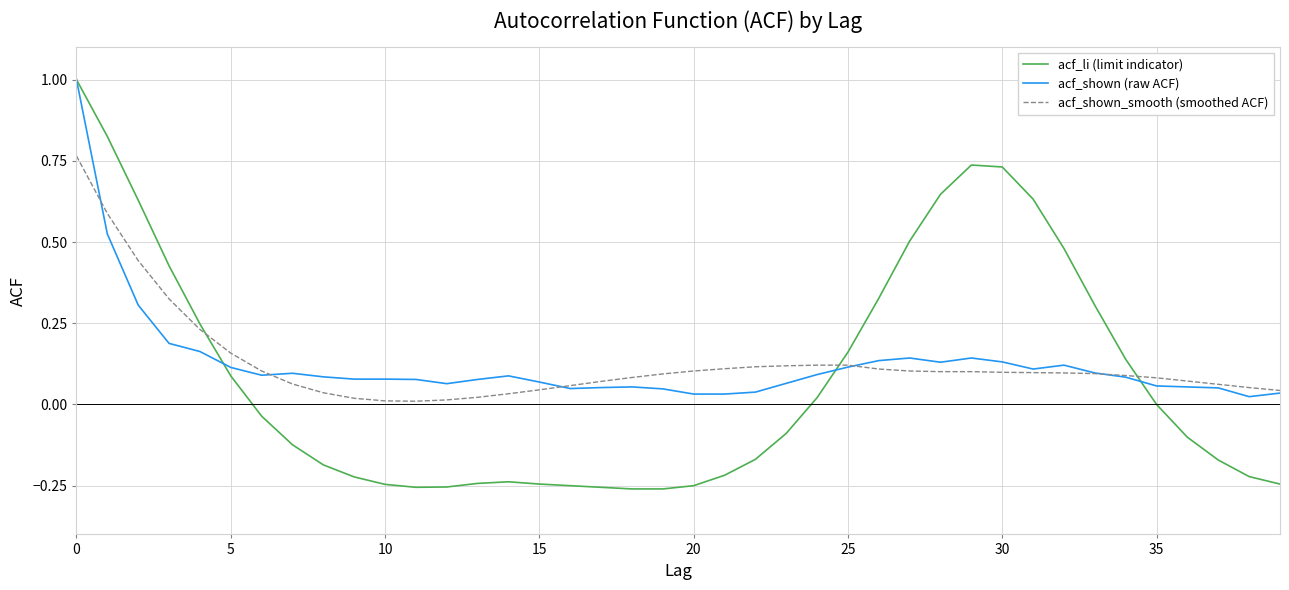

Which series has the widest spread of values?

acf_li (limit indicator)